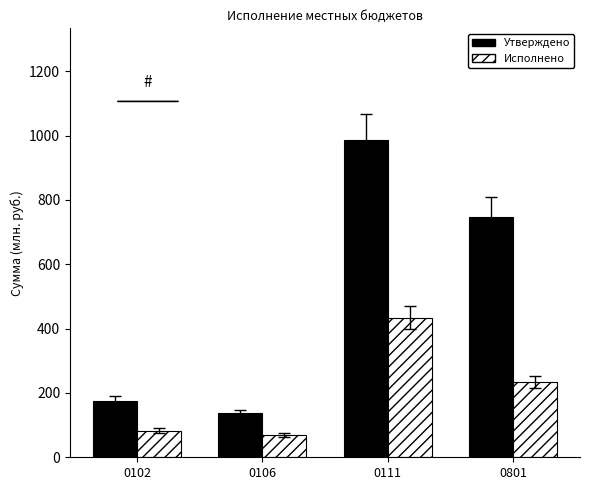

What is the total value across all series at 0106?

206.2